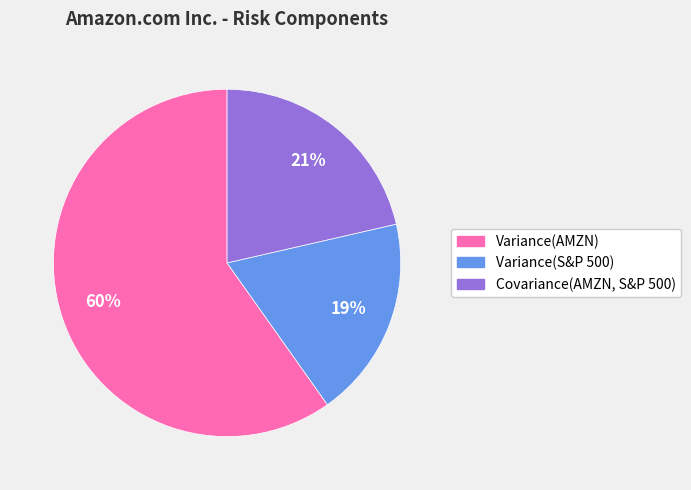

Combined, do Covariance(AMZN, S&P 500) and Variance(S&P 500) account for over 50%?

No